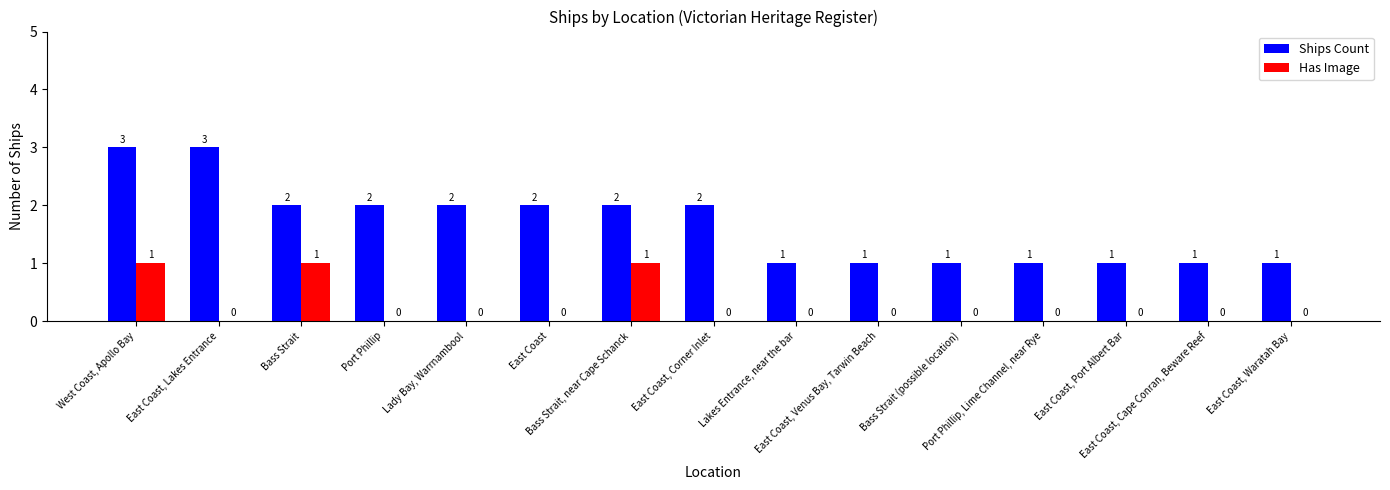

What is the sum of the Ships Count values at East Coast, Cape Conran, Beware Reef and West Coast, Apollo Bay?

4